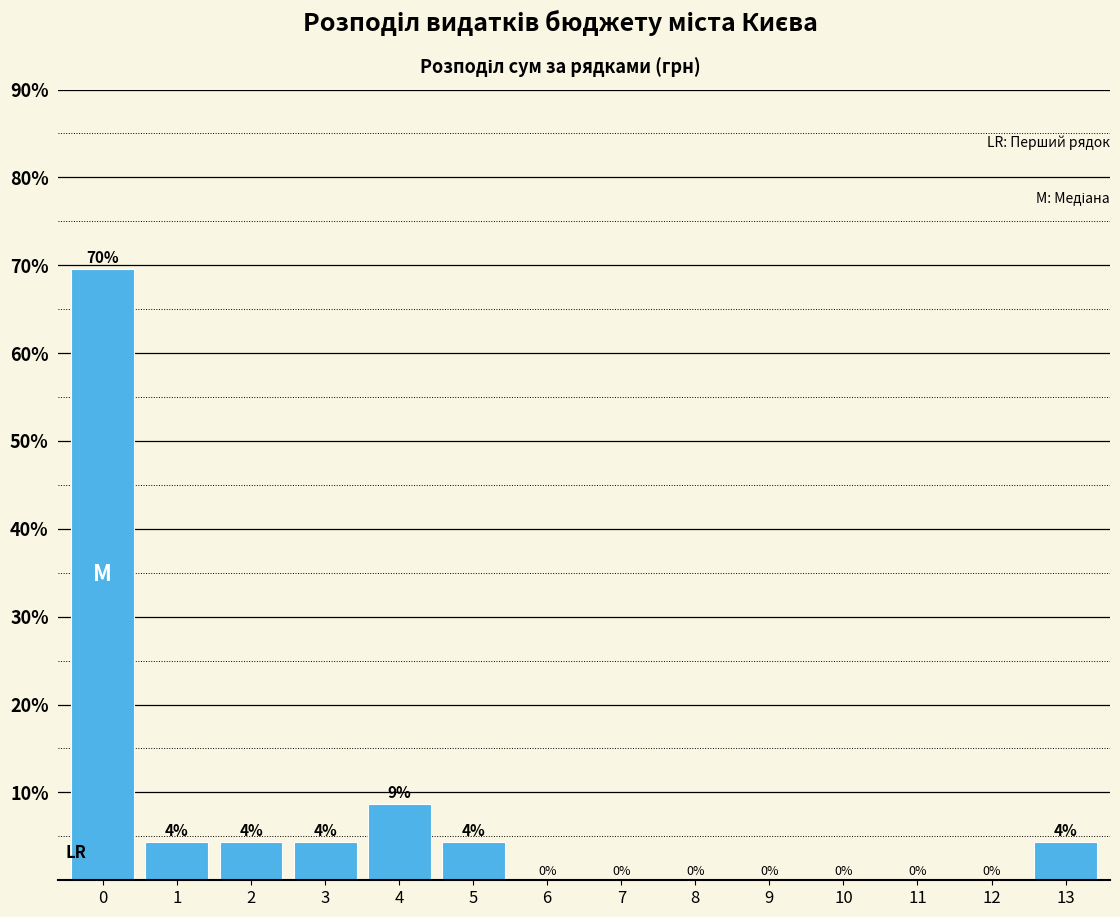

The chart shows a value of 118.9 at 0. True or false?

False